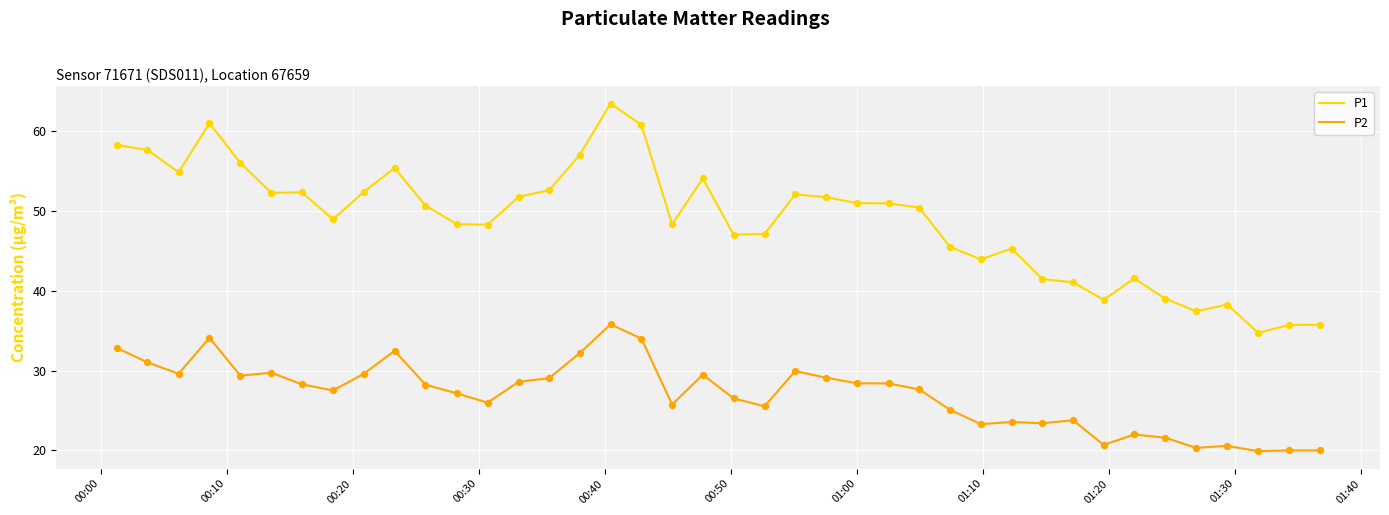

Which series has the largest range (max minus min)?

P1